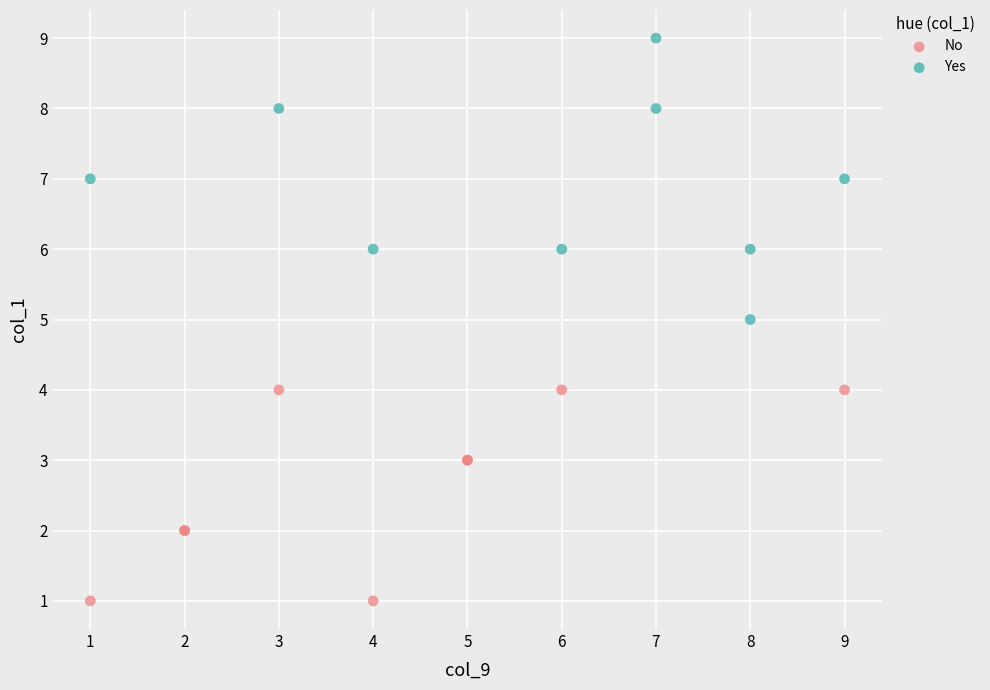

Which series reaches the minimum Y coordinate?

No